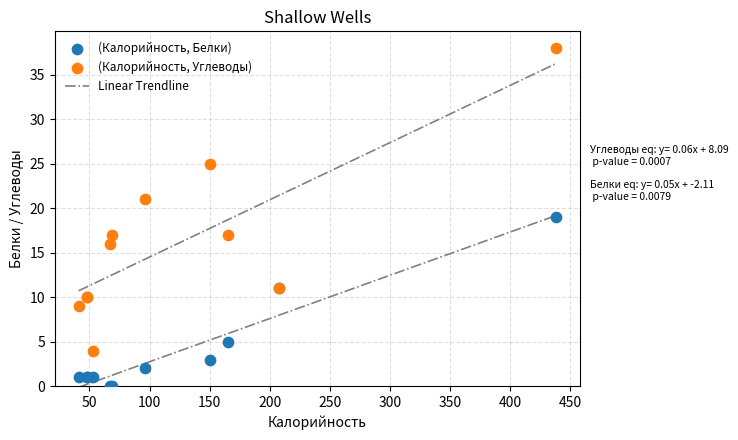

Which series has the widest spread of Y values?

(Калорийность, Углеводы)